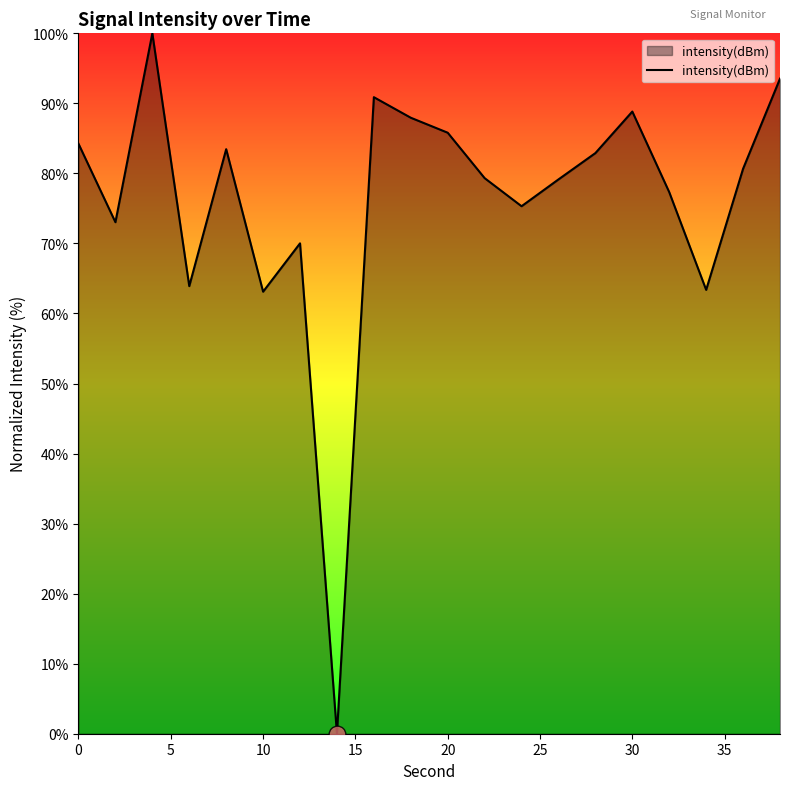

What is the maximum value shown in the chart?

100.0